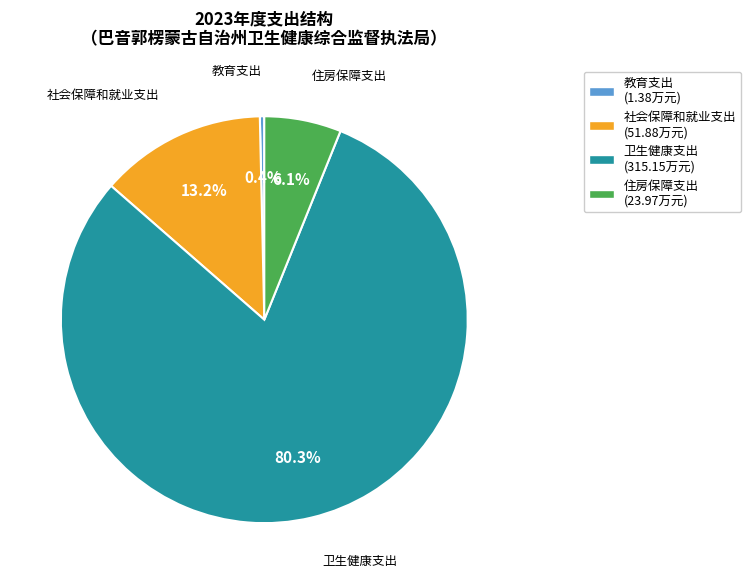

To the nearest percent, what is the difference between the 社会保障和就业支出 and 卫生健康支出 slice percentages?

67%